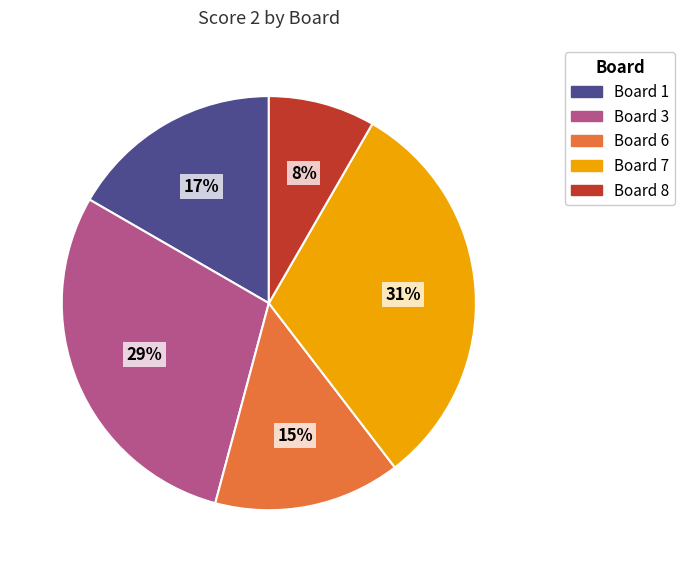

Which category has the smallest portion of the pie?

Board 8